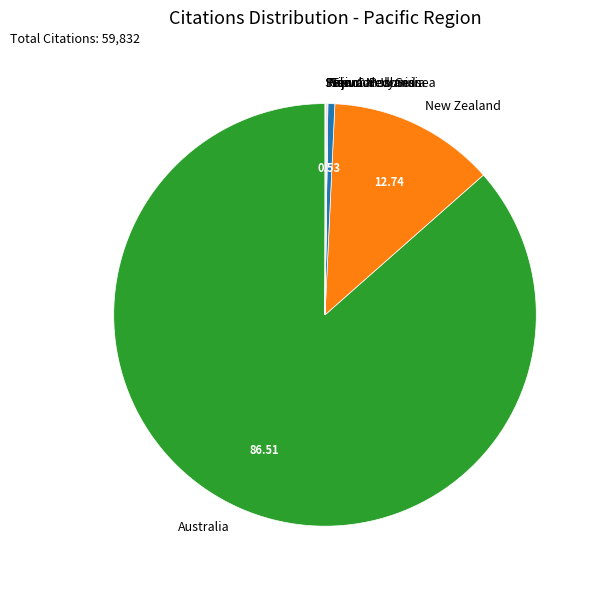

What is the largest slice in the pie chart?

Australia